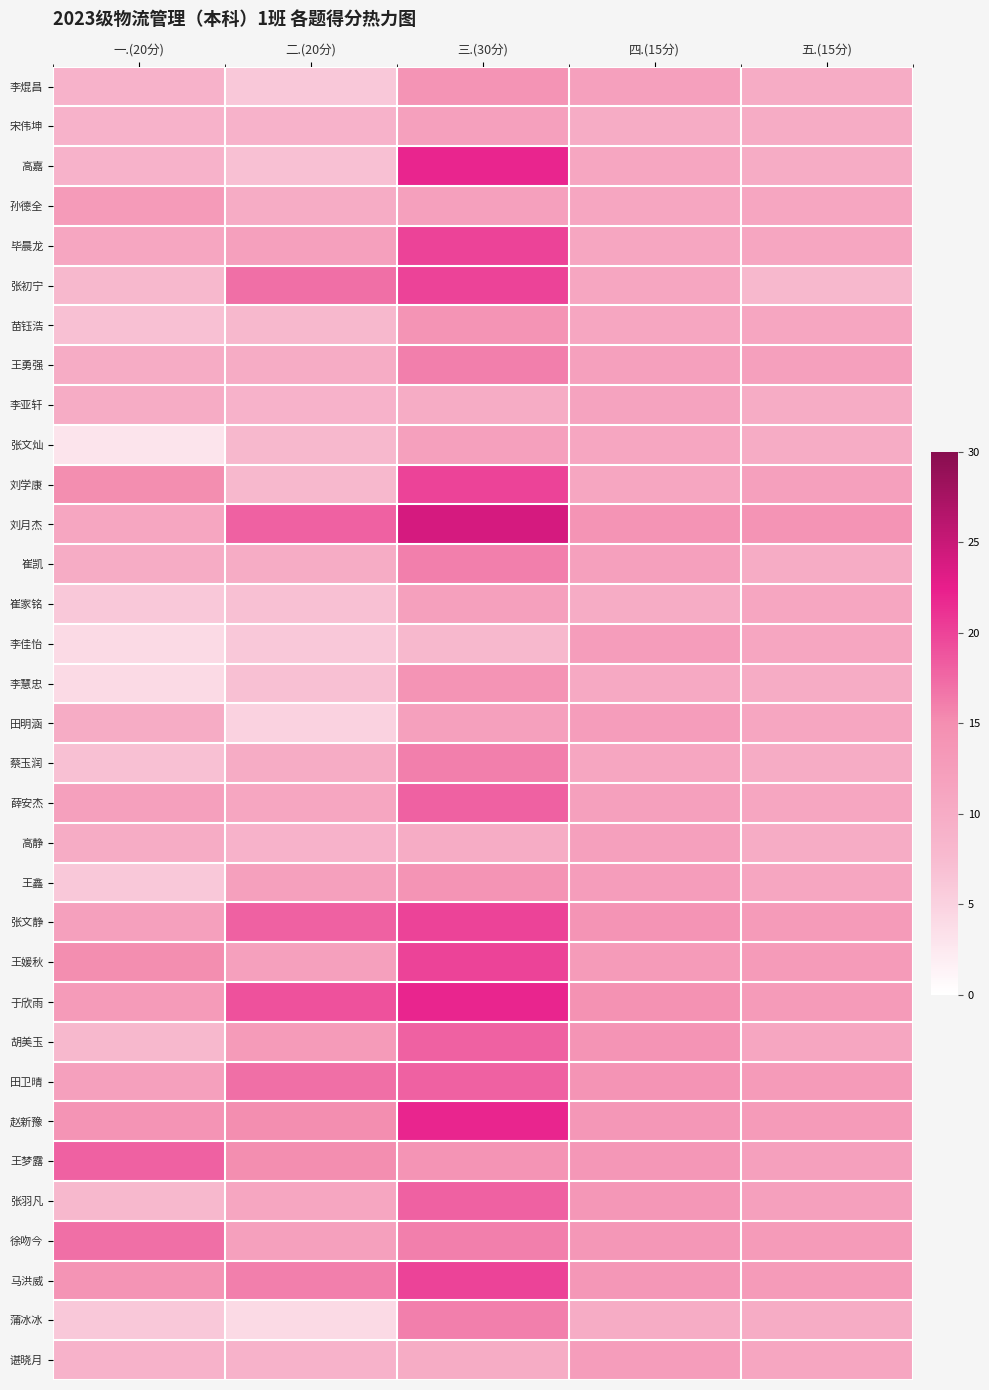

What is the spread (max minus min) of values at 三.(30分)?

16.0